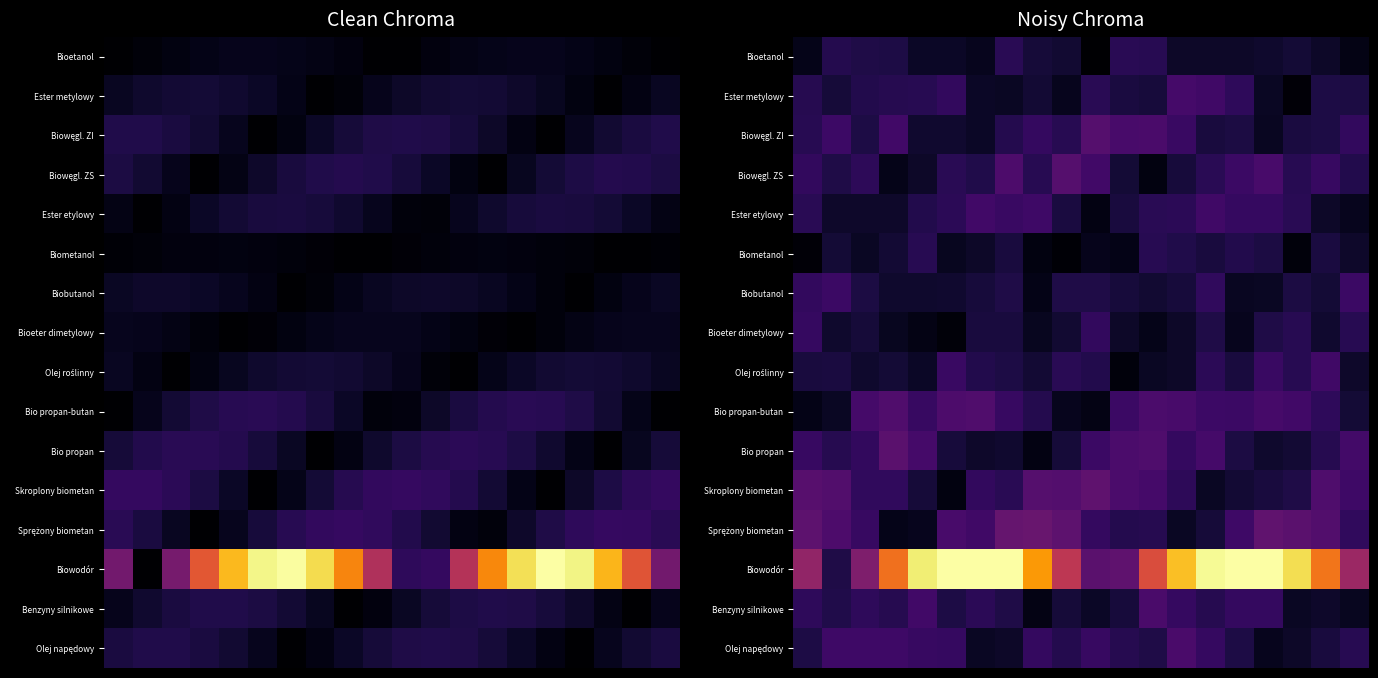

At how many categories does at least one series exceed 52?

14